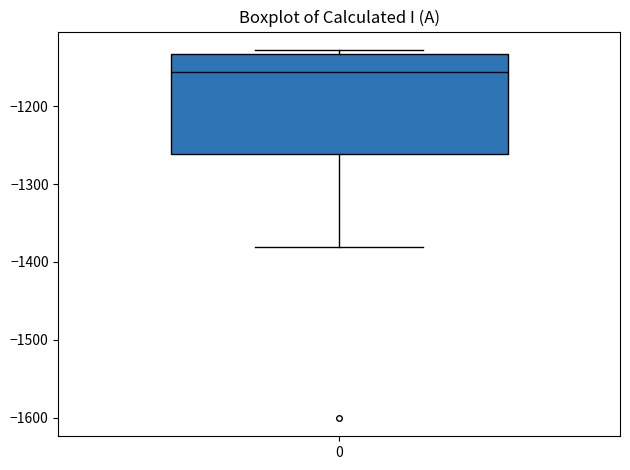

Read this box plot against the y-axis: the position of the median line, the range covered by the box, and the ends of both whiskers. The values are not printed on the chart, so give them approximately, as read against the axis.

median -1160, box -1260 to -1130, whiskers -1380 to -1130 (just above the box's upper edge)